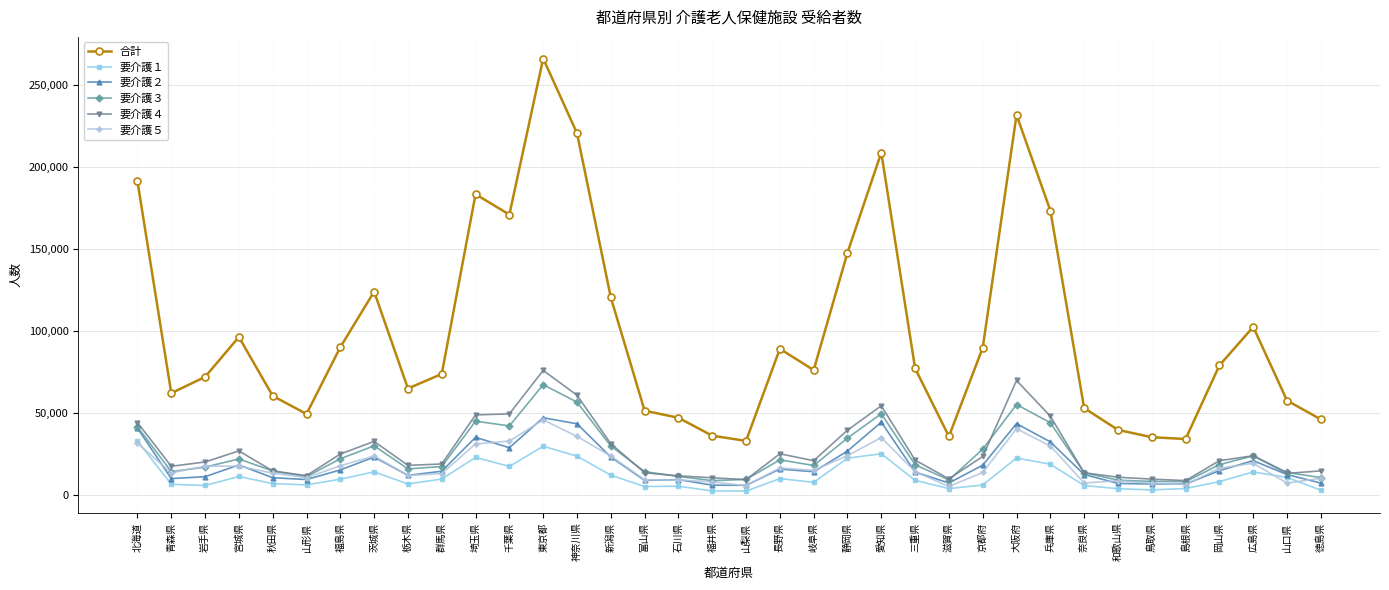

How many values in the 要介護５ series are below 15115?

18